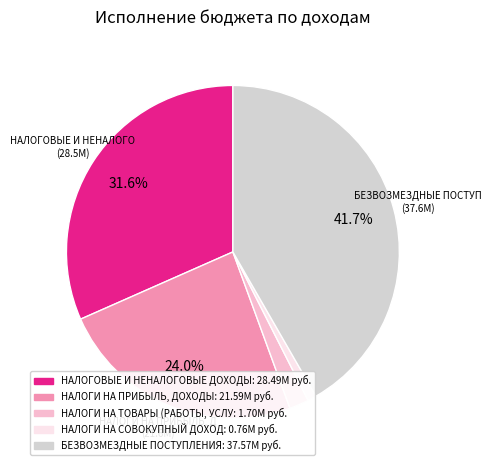

Between НАЛОГИ НА ТОВАРЫ (РАБОТЫ, УСЛУ: 1.70M руб. and НАЛОГИ НА ПРИБЫЛЬ, ДОХОДЫ: 21.59M руб., which is larger?

НАЛОГИ НА ПРИБЫЛЬ, ДОХОДЫ: 21.59M руб.